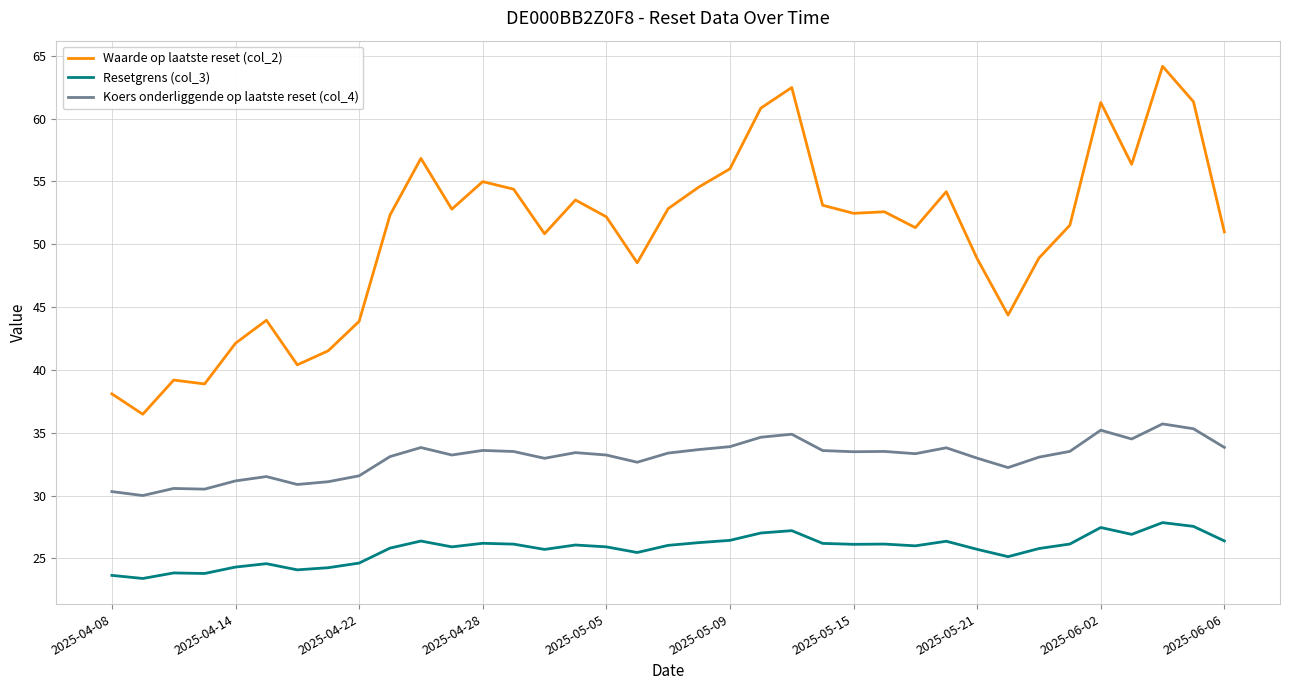

True or false: Waarde op laatste reset (col_2) and Koers onderliggende op laatste reset (col_4) cross at least once.

False